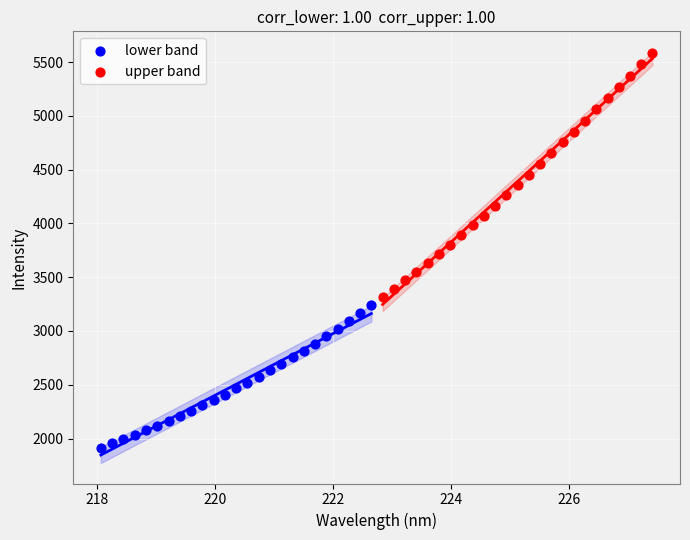

Which series has the widest spread of Y values?

upper band